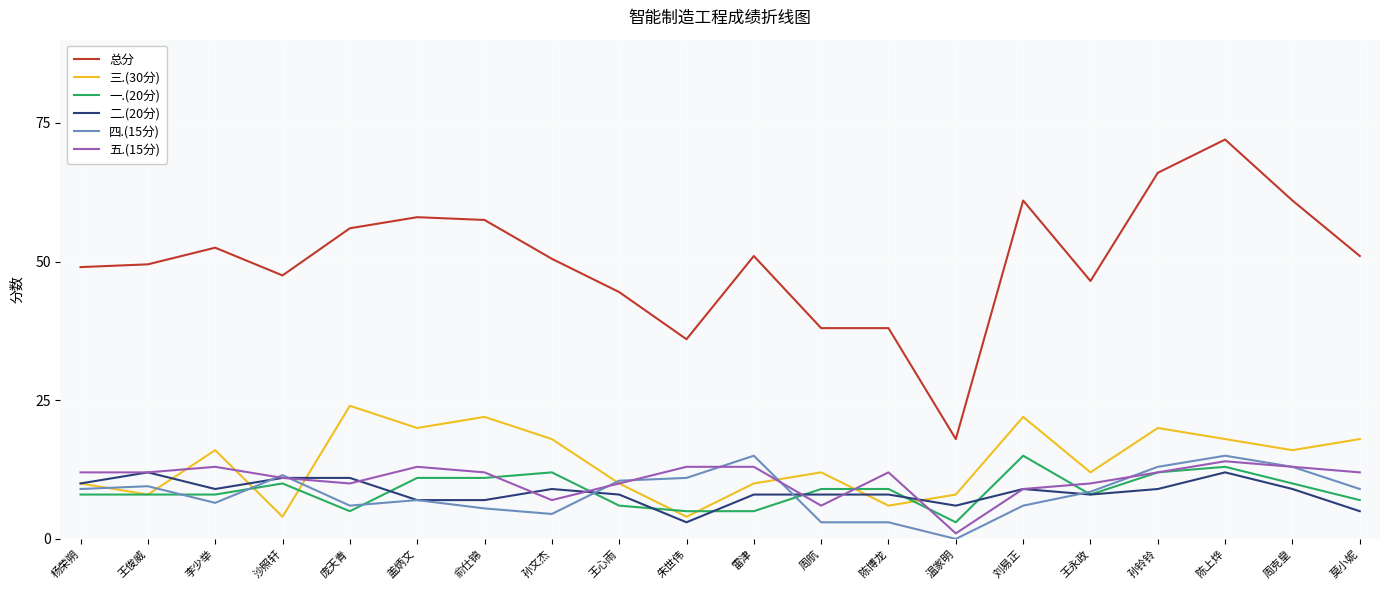

What is the difference between the highest and lowest values at 孙文杰?

46.0